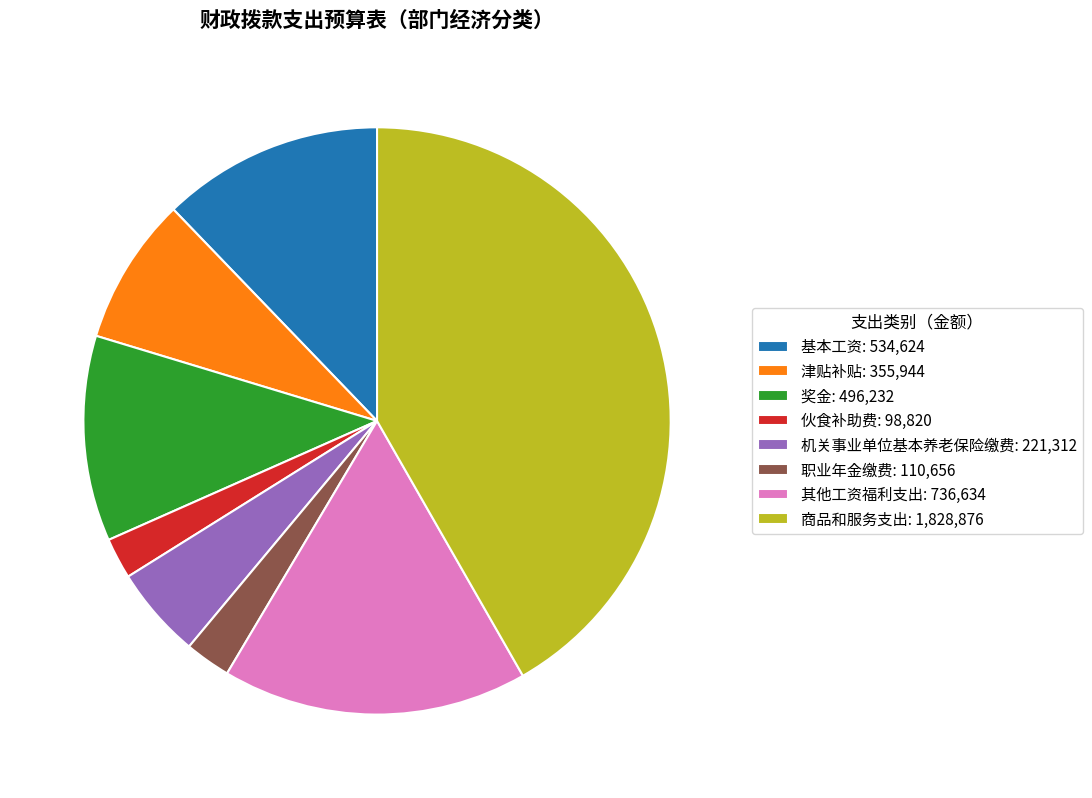

What is the ratio of the value at 商品和服务支出: 1,828,876 to the value at 奖金: 496,232?

3.7